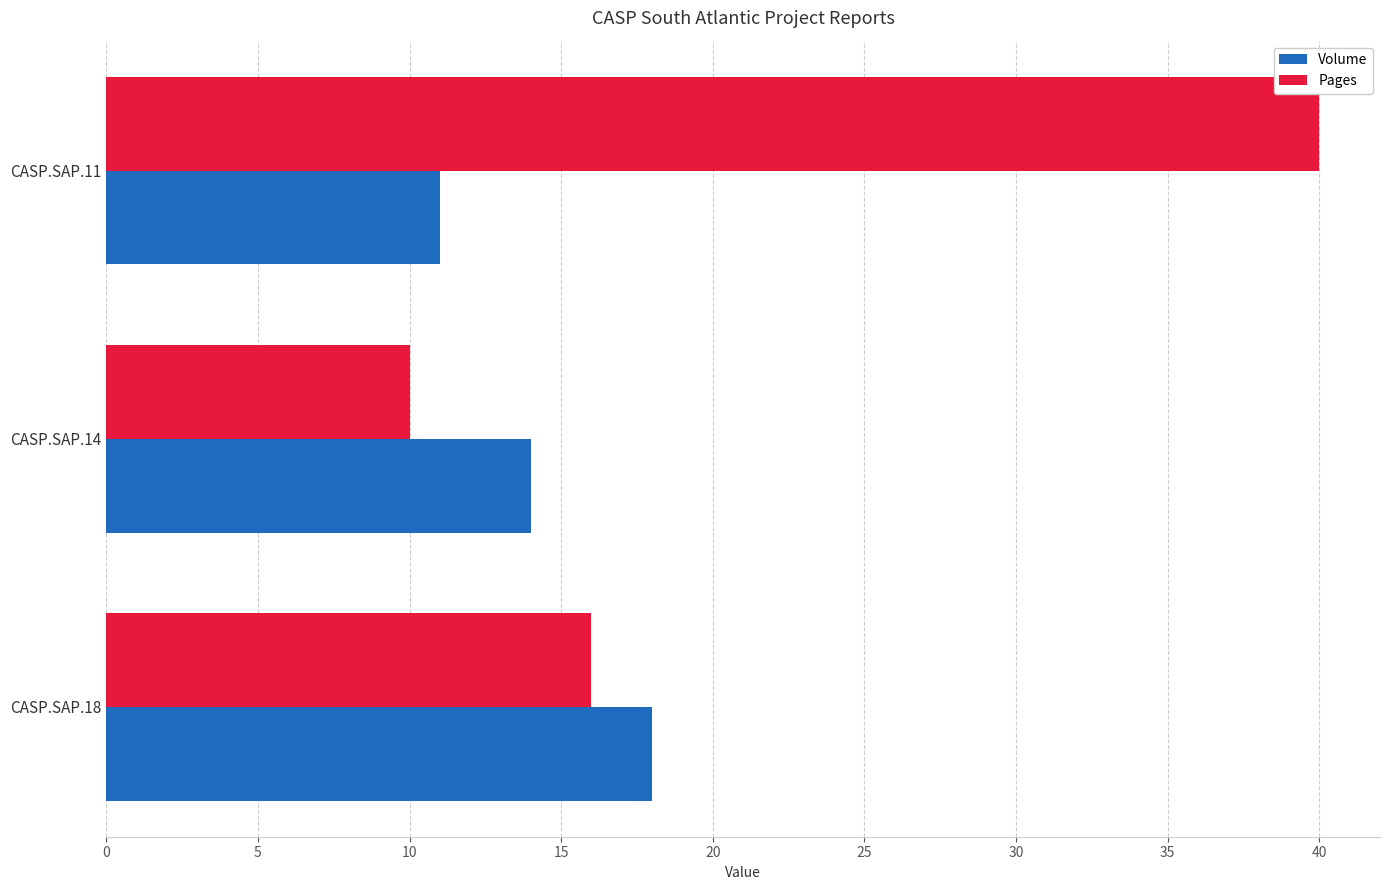

At how many categories does at least one series exceed 34?

1